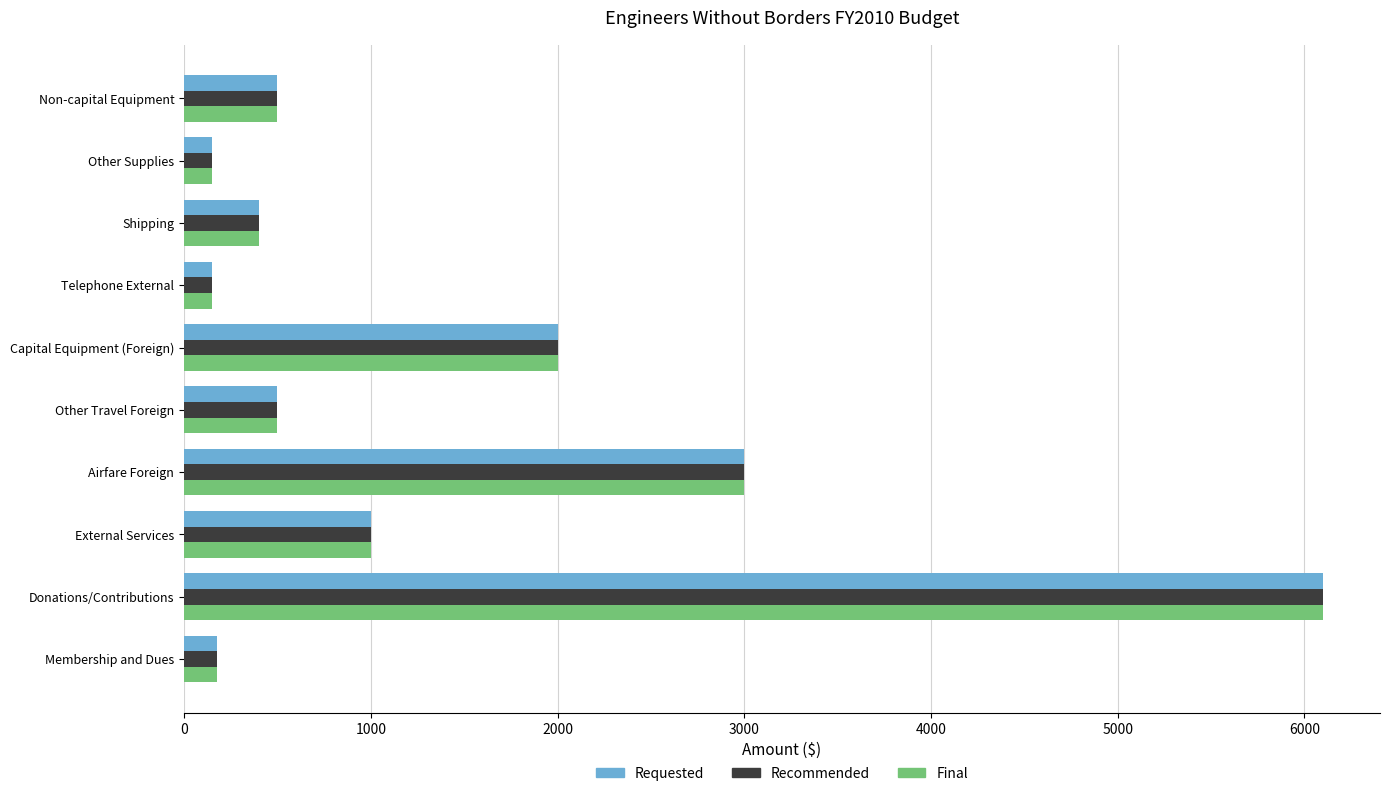

The Recommended series shows 150 at Telephone External. True or false?

True